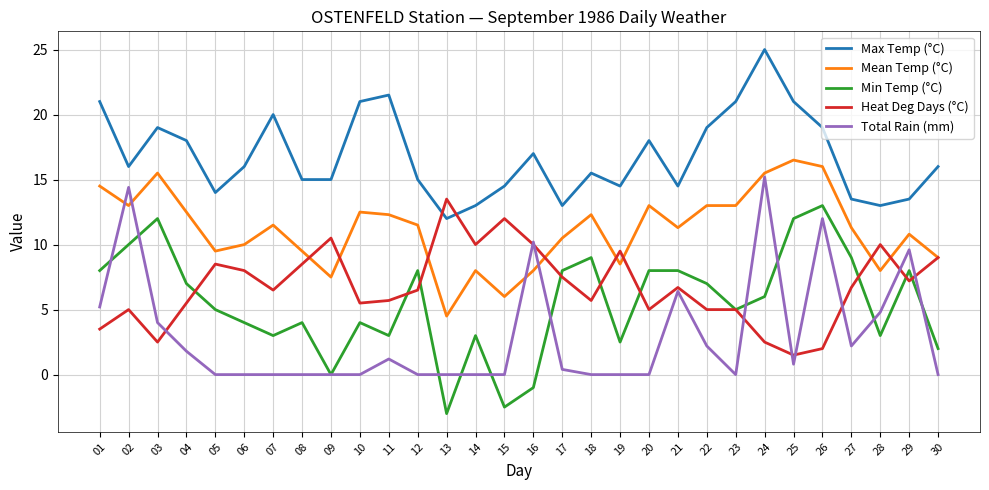

Is the value of Total Rain (mm) at 19 greater than the value of Min Temp (°C) at 18?

No